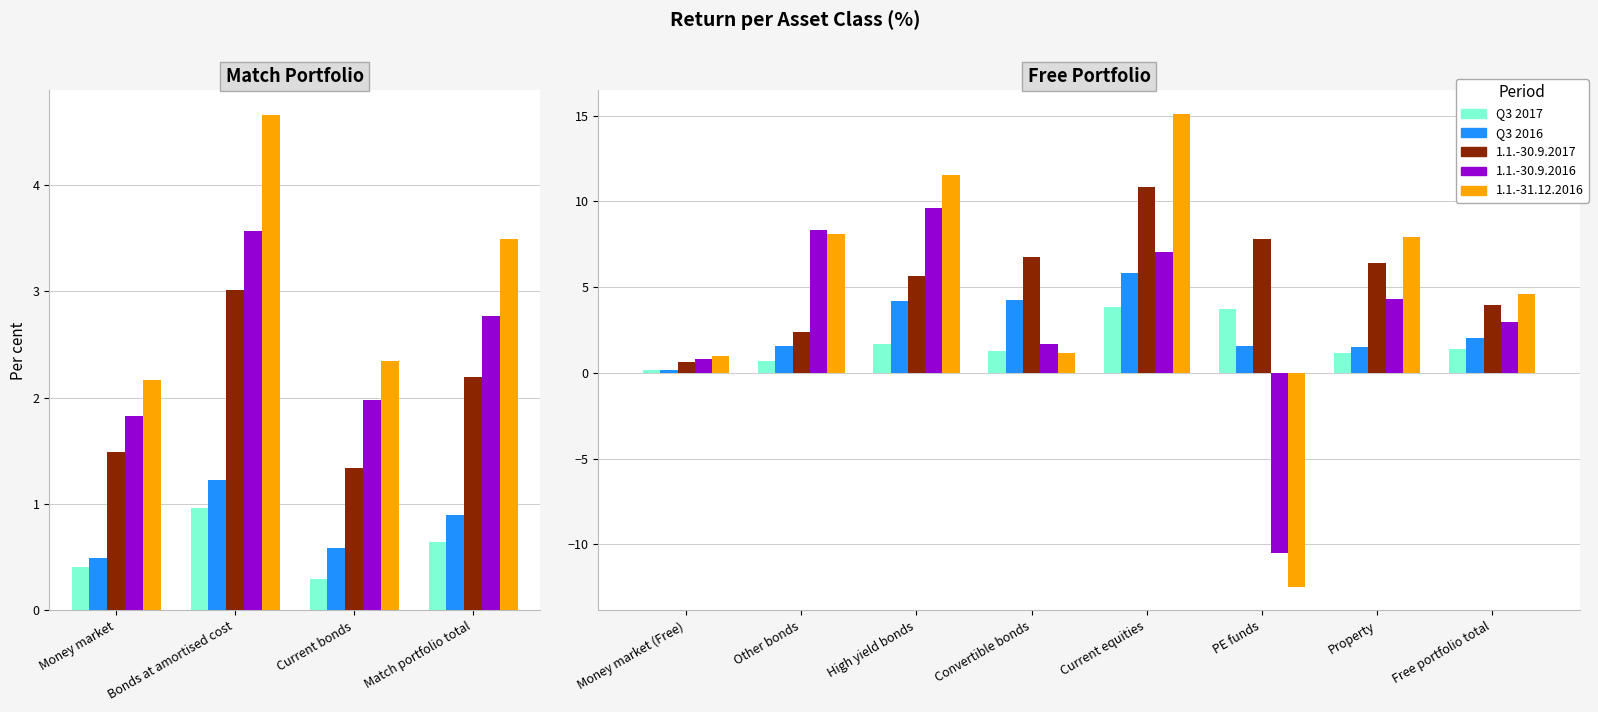

What position from the right is Current equities?

4